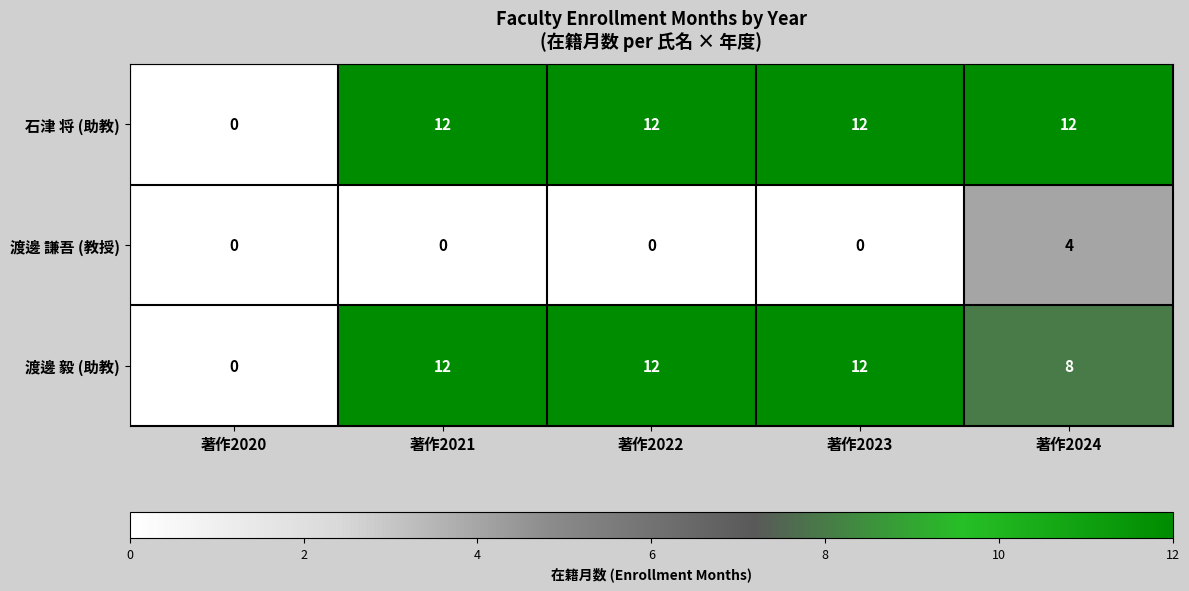

What is the maximum value shown in the chart?

12